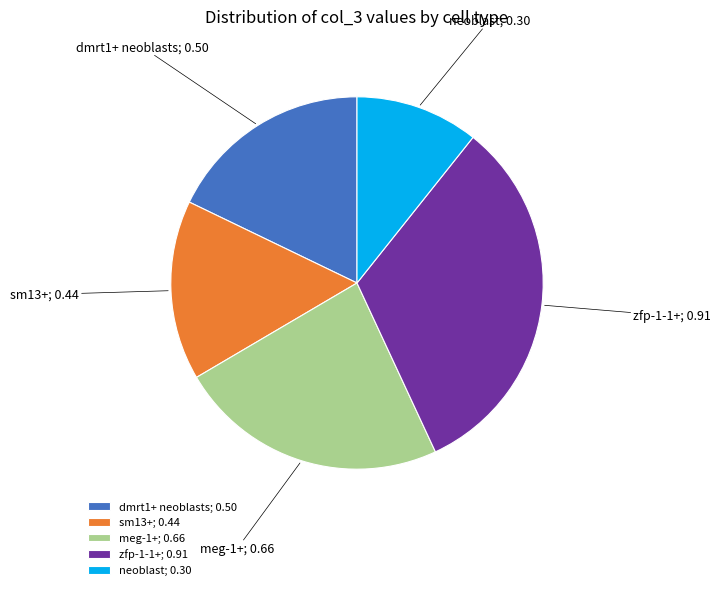

Does neoblast account for over 50% of the chart?

No